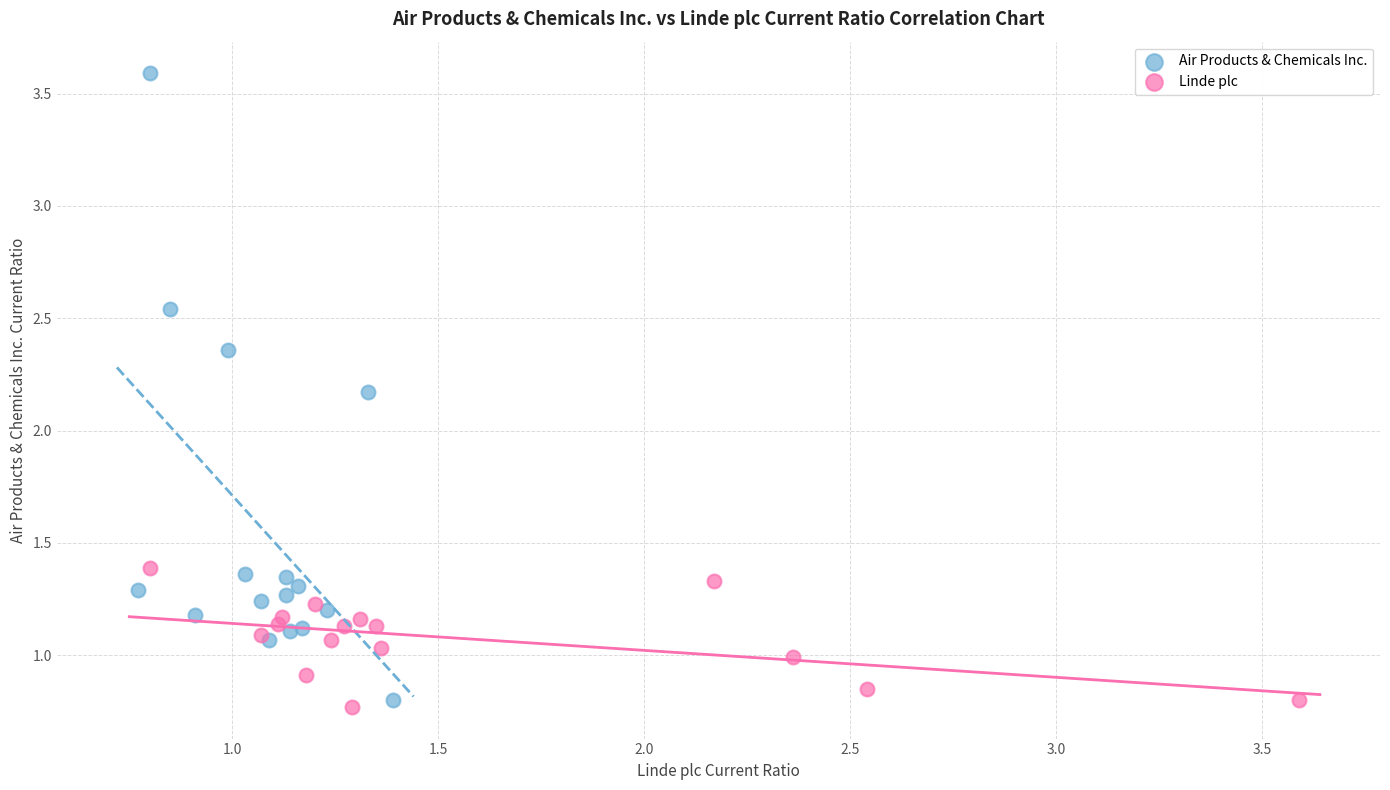

Which series has the widest spread of Y values?

Air Products & Chemicals Inc.